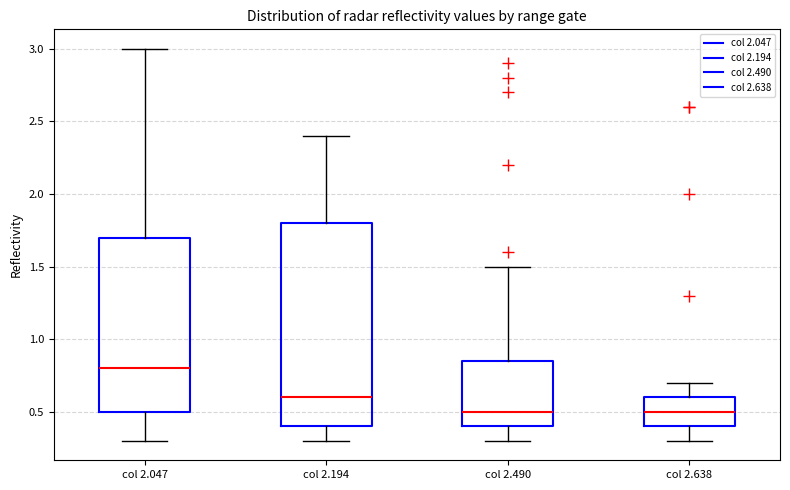

Comparing the boxes themselves (not the whiskers), which one is the tallest?

col 2.194